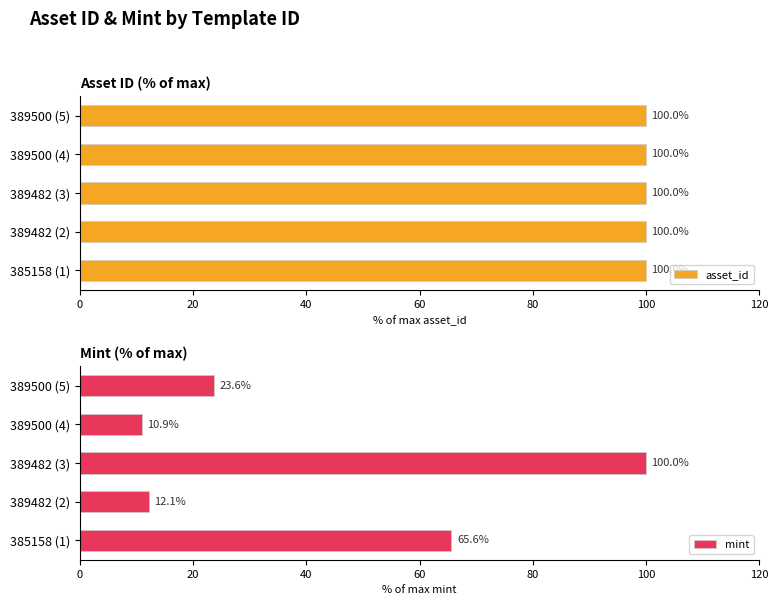

What is the average value of the asset_id series?

100.0